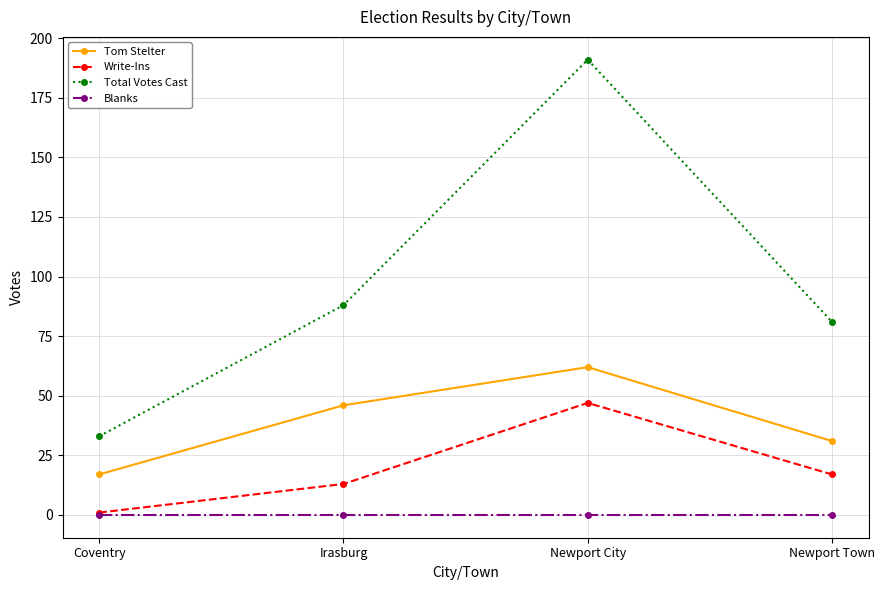

Reading left to right, transcribe all the data shown in this chart.

Tom Stelter: 17	46	62	31
Write-Ins: 1	13	47	17
Total Votes Cast: 33	88	191	81
Blanks: 0	0	0	0